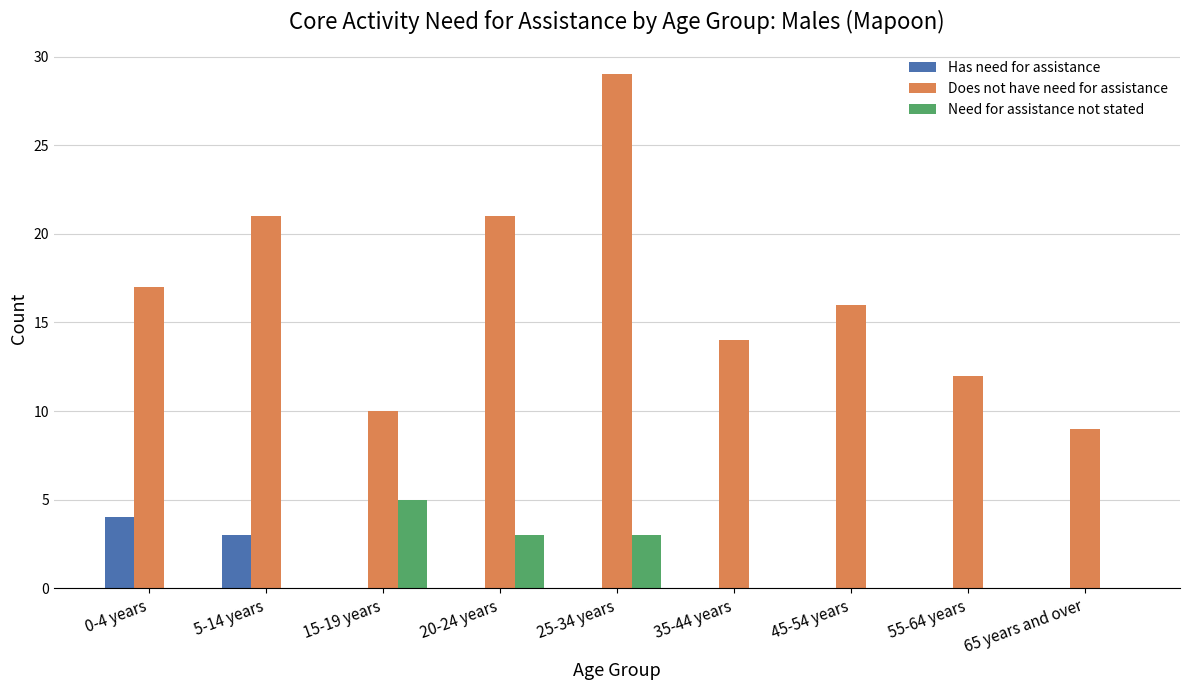

At which label does Need for assistance not stated reach its peak?

15-19 years